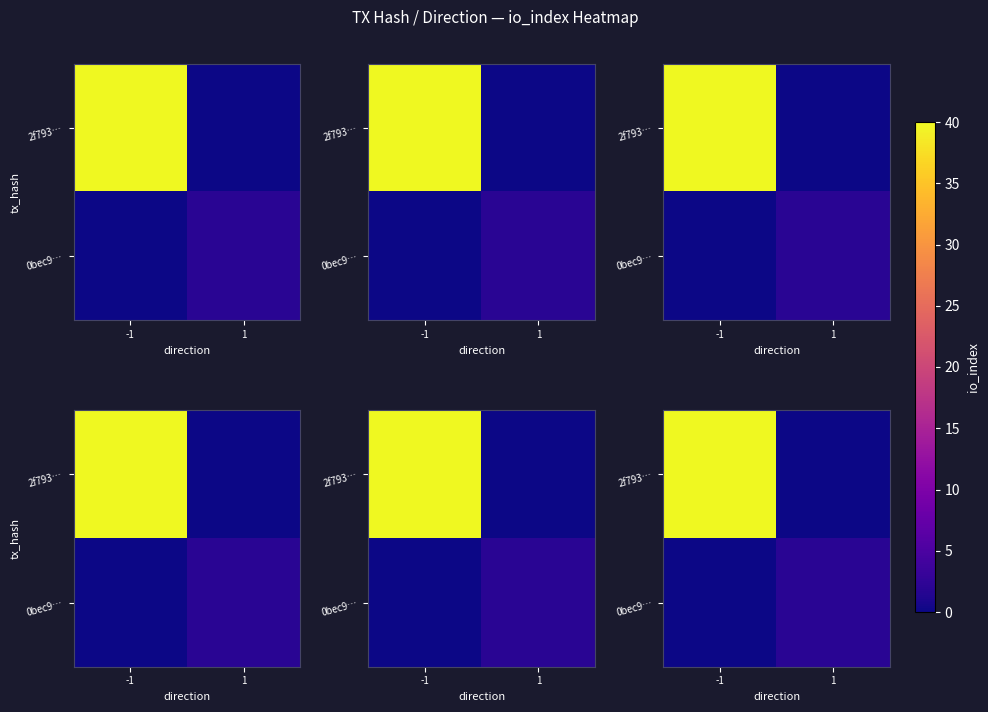

What is the maximum value for 0bec9…?

2